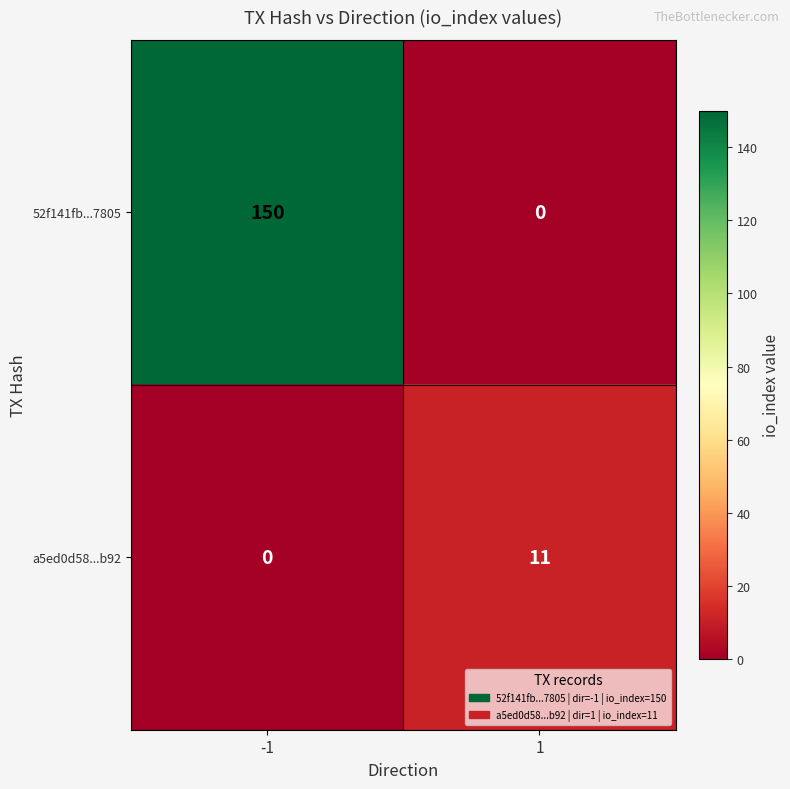

What is the maximum value shown in the chart?

150